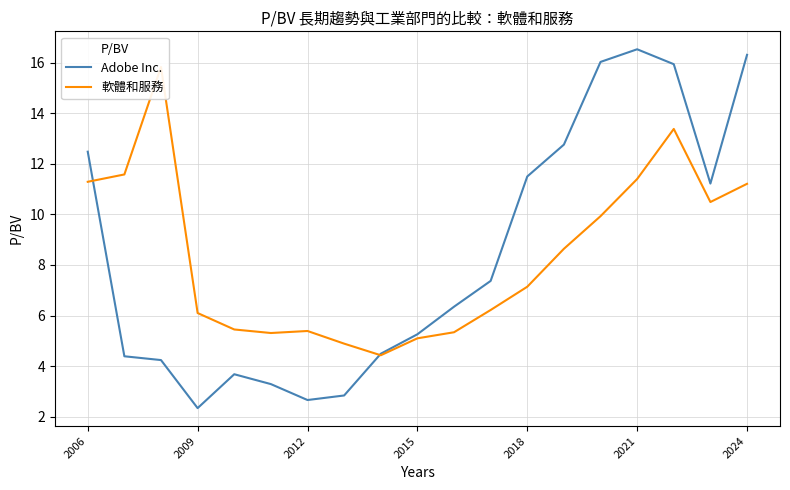

The Adobe Inc. series shows 6.3 at 2018. True or false?

False